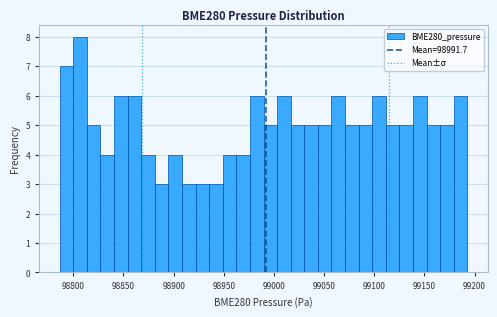

Around what value on the x-axis is the tallest bar? Give the approximate position of its centre, as read against the axis.

98805